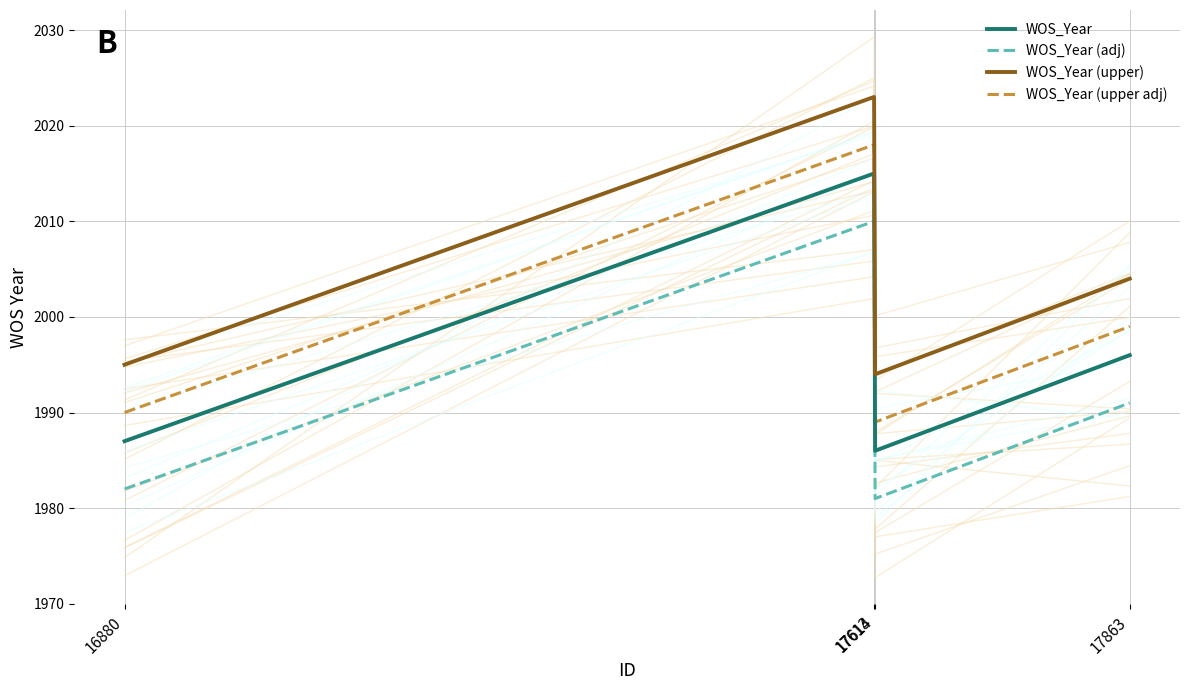

At which category is the sum across all series the highest?

17613